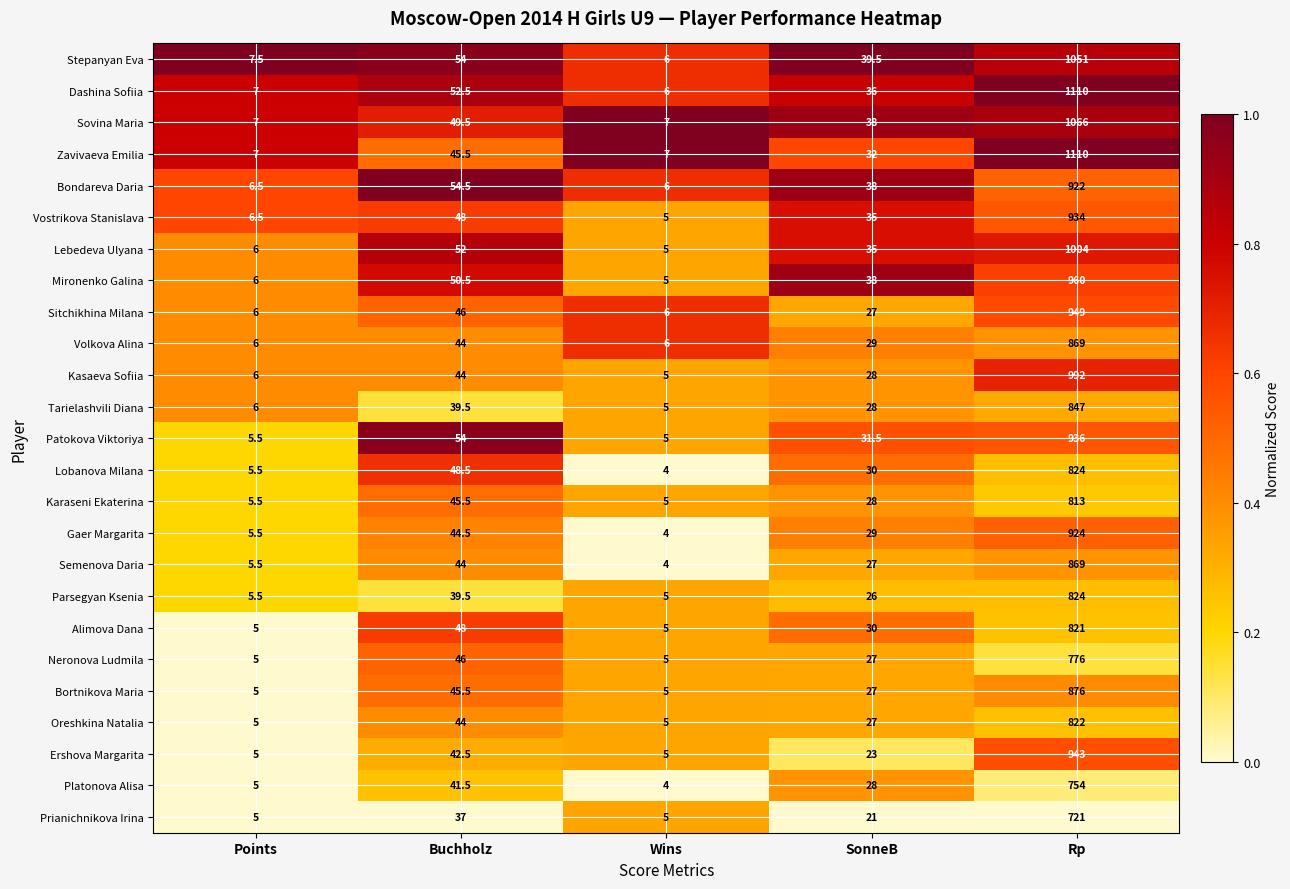

Which series changed the most between Wins and Rp?

Dashina Sofiia